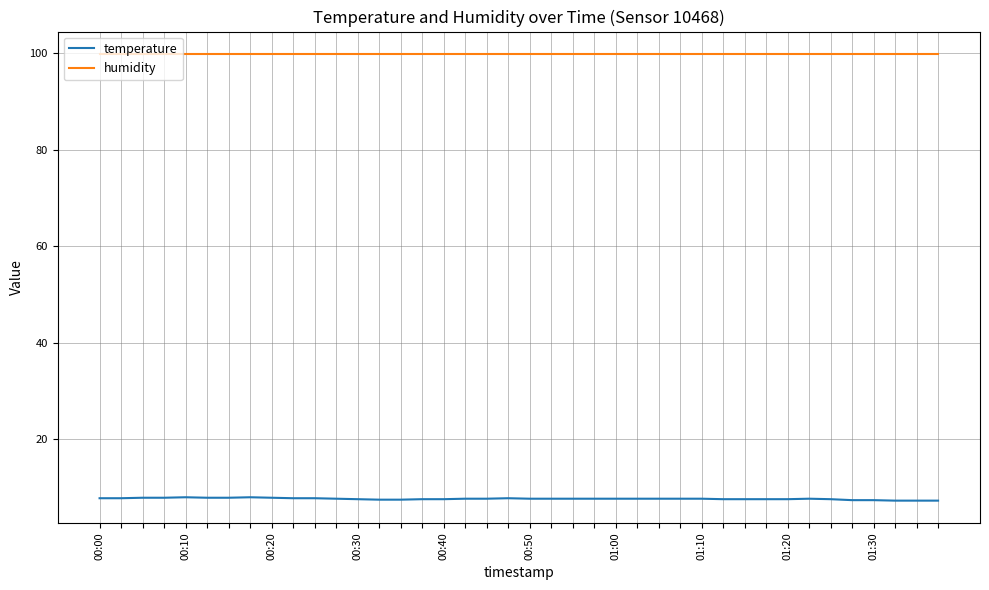

Which series has the largest total across all categories?

humidity